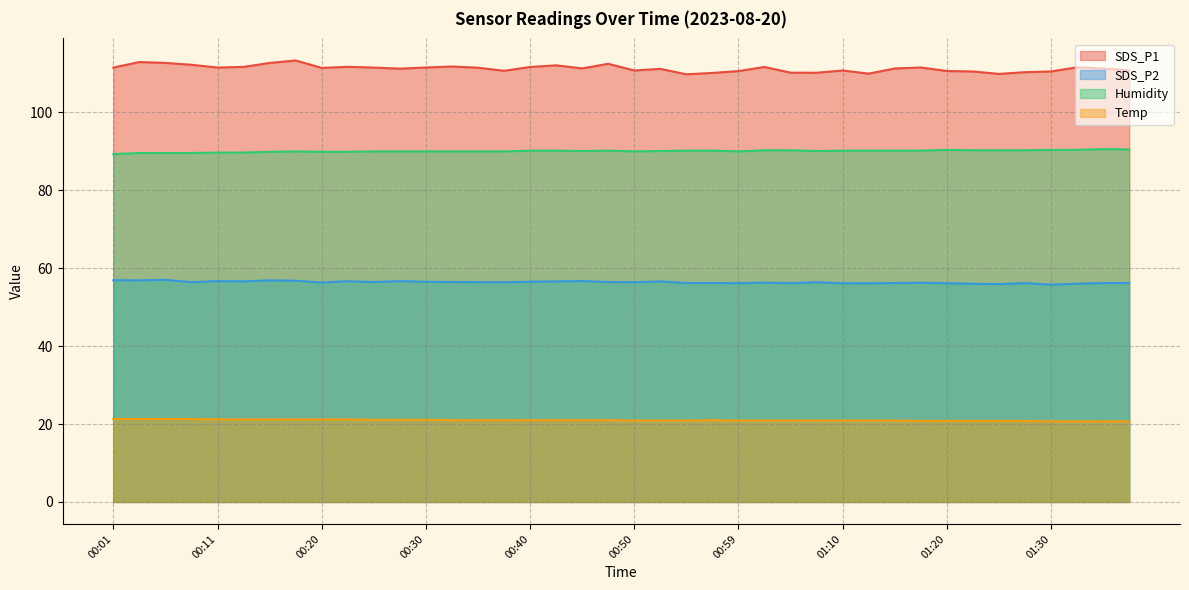

Count the Temp values in the range 20 to 21.

27